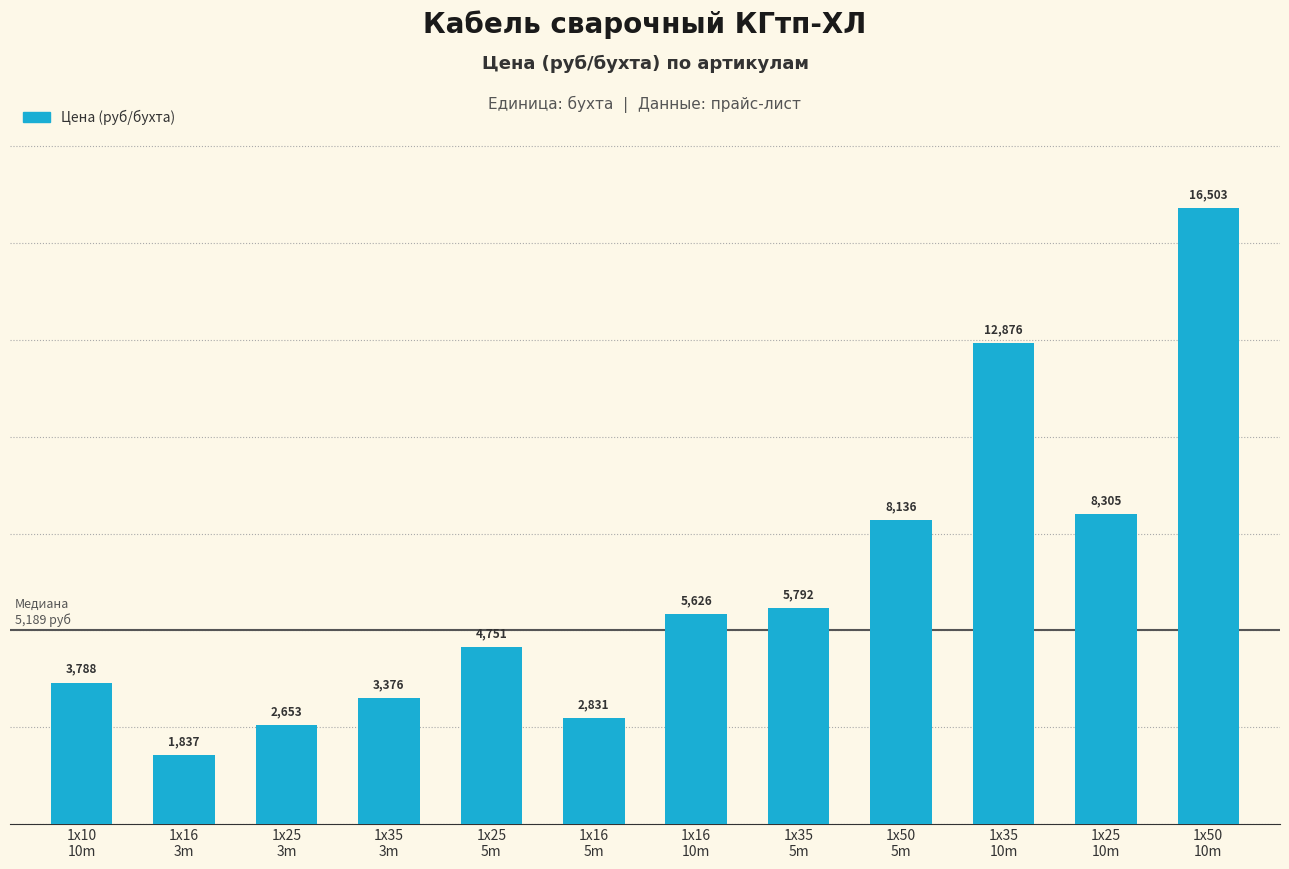

What is the sum of all values?

76473.0